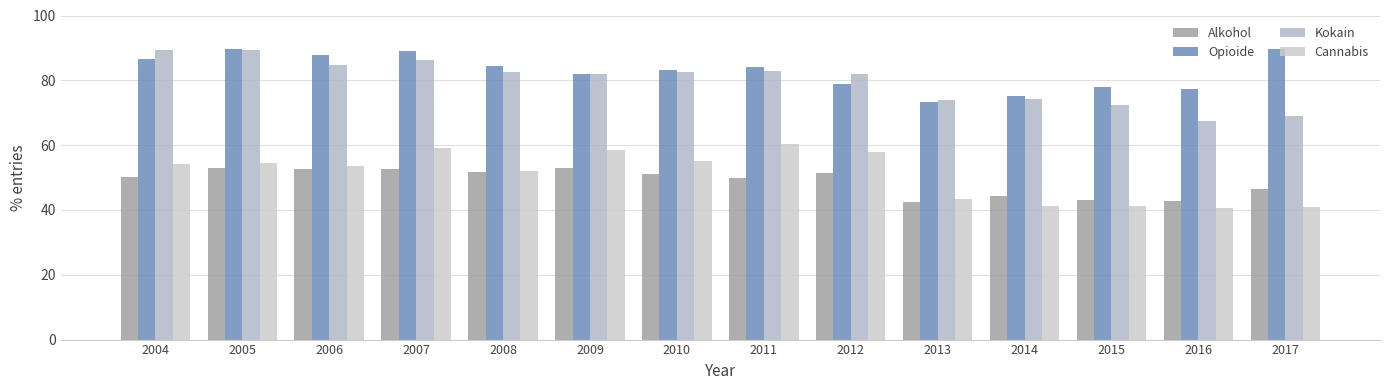

What is the minimum value shown in the chart?

40.5